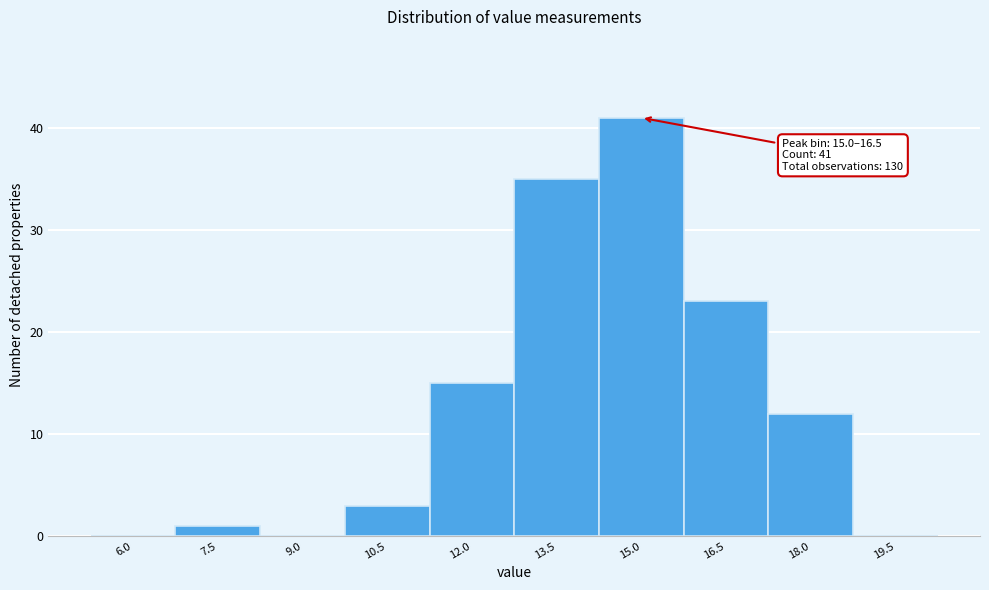

Reading right to left, transcribe all the data shown in this chart.

19.5=0	18.0=12	16.5=23	15.0=41	13.5=35	12.0=15	10.5=3	9.0=0	7.5=1	6.0=0